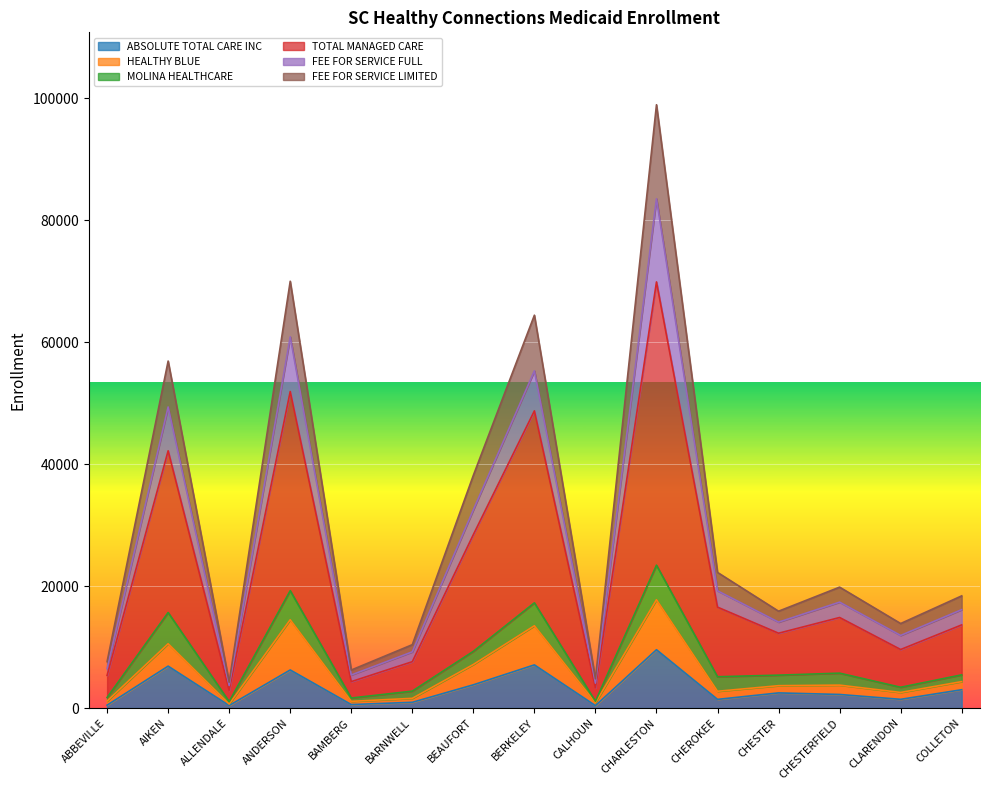

Where does the FEE FOR SERVICE LIMITED series first go above 13636?

AIKEN